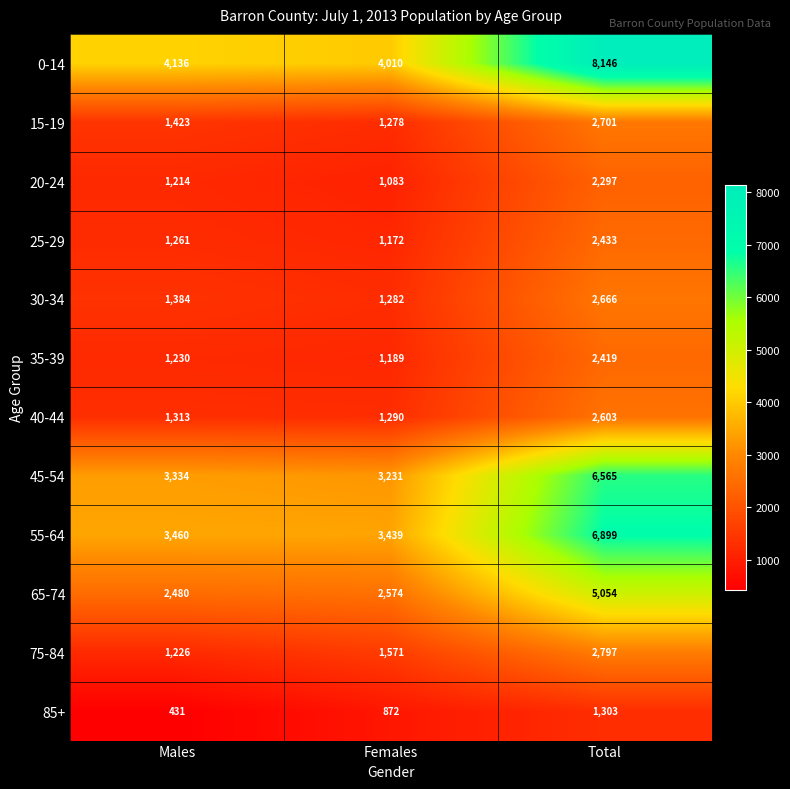

Count the 75-84 values in the range 1226 to 2797.

3